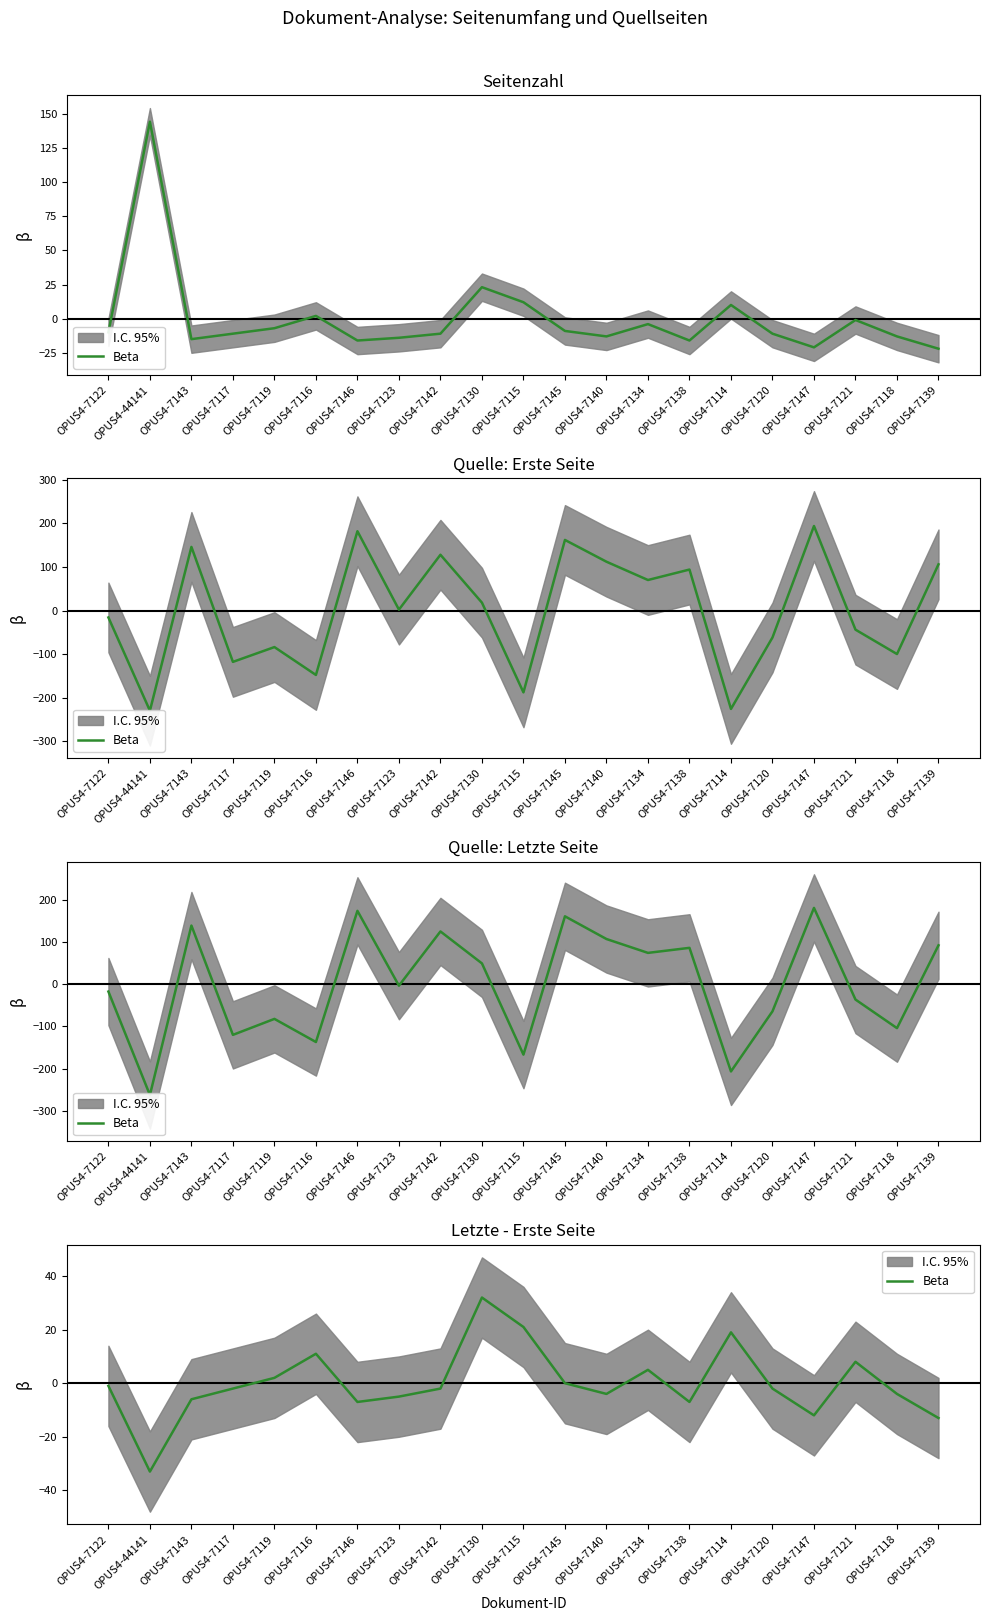

What is the label of the 20th point from the right?

OPUS4-44141